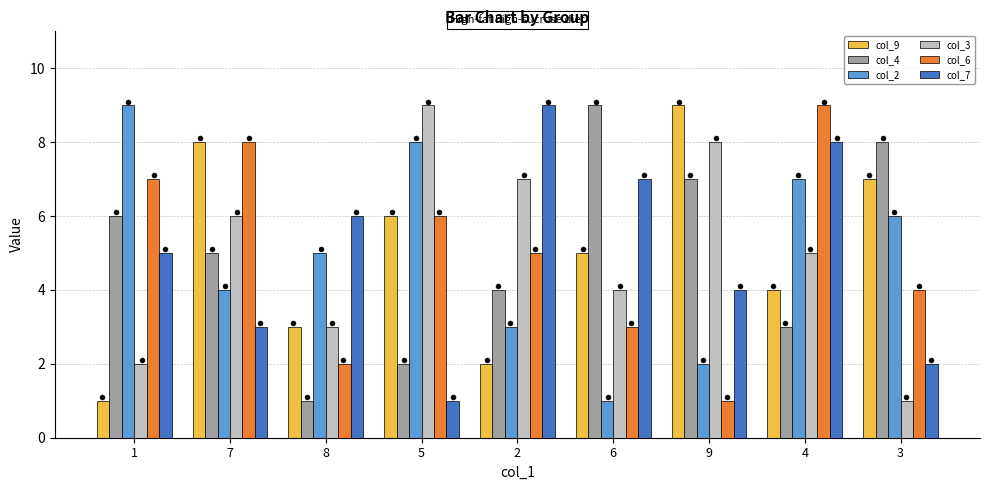

Which series has the largest total across all categories?

col_9